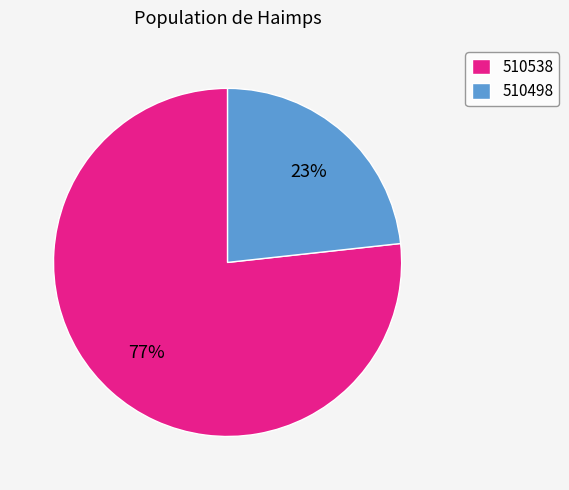

Combined, do 510498 and 510538 account for over 50%?

Yes